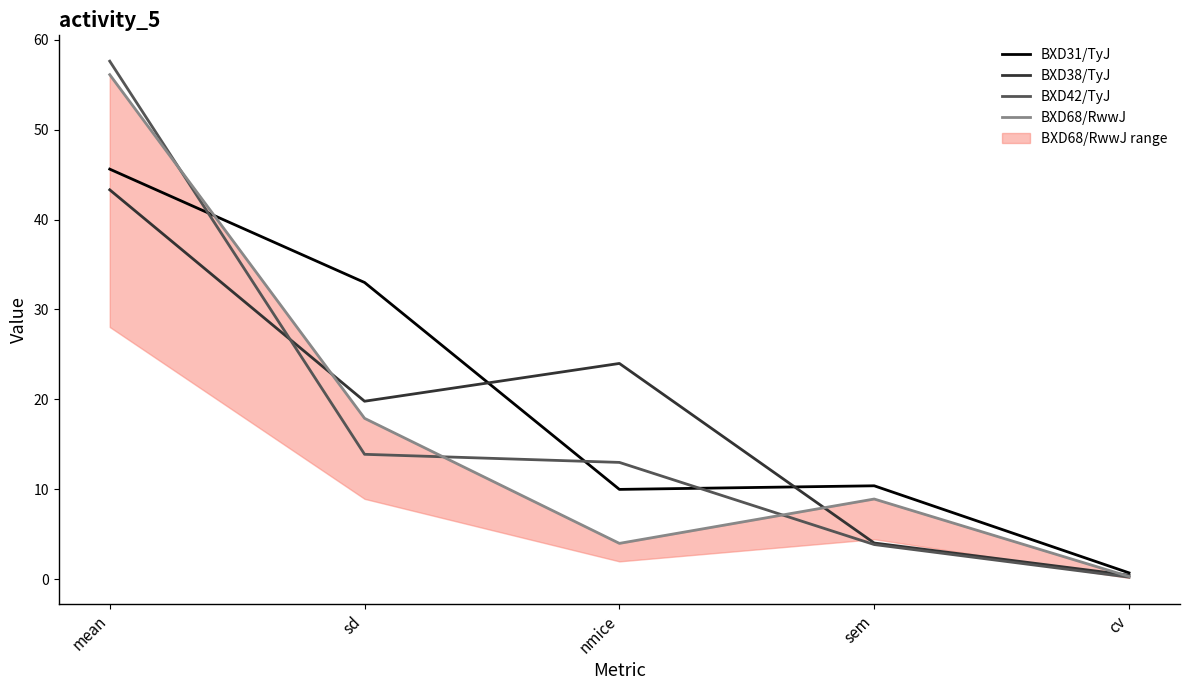

Reading left to right, list all the values displayed in this chart.

BXD31/TyJ: 45.6	33.0	10.0	10.4	0.7
BXD38/TyJ: 43.3	19.8	24.0	4.0	0.5
BXD42/TyJ: 57.6	13.9	13.0	3.9	0.2
BXD68/RwwJ: 56.1	17.9	4.0	8.9	0.3